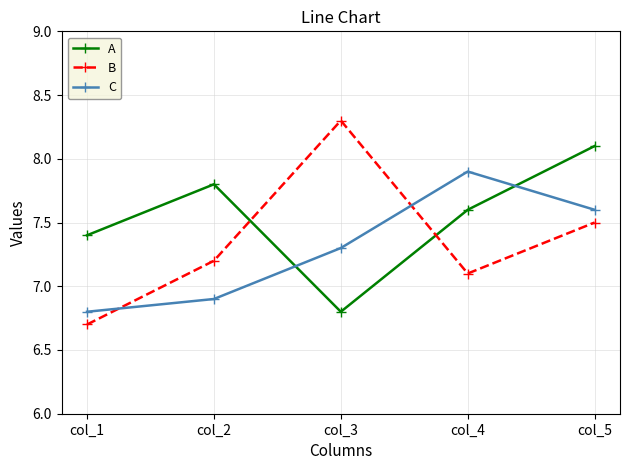

At how many categories does at least one series exceed 7?

5